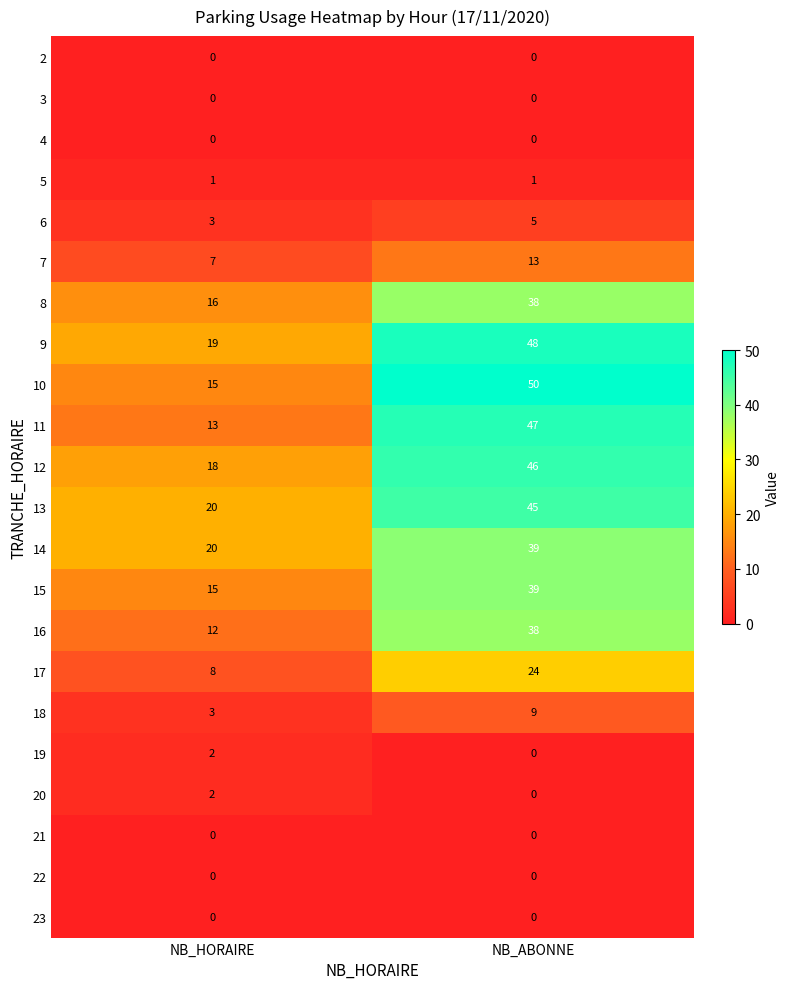

What is the approximate value of 8 at NB_HORAIRE?

16